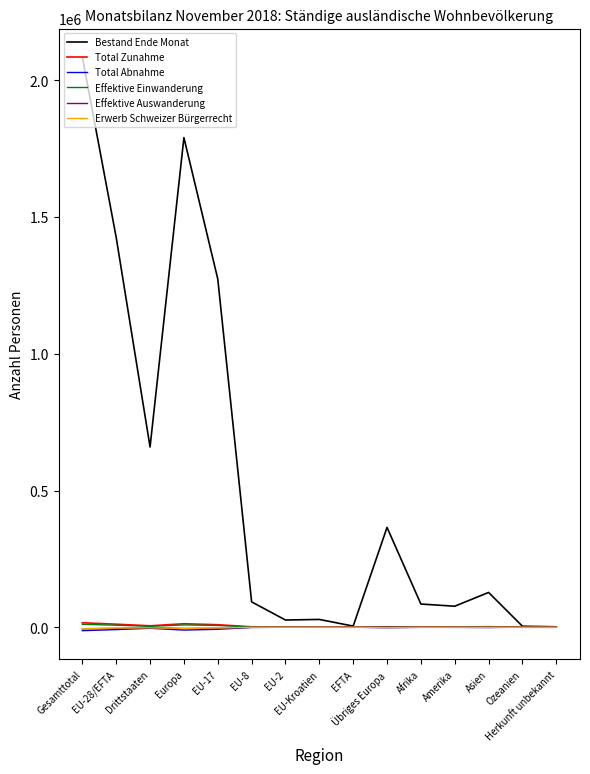

Which series has the widest spread of values?

Bestand Ende Monat